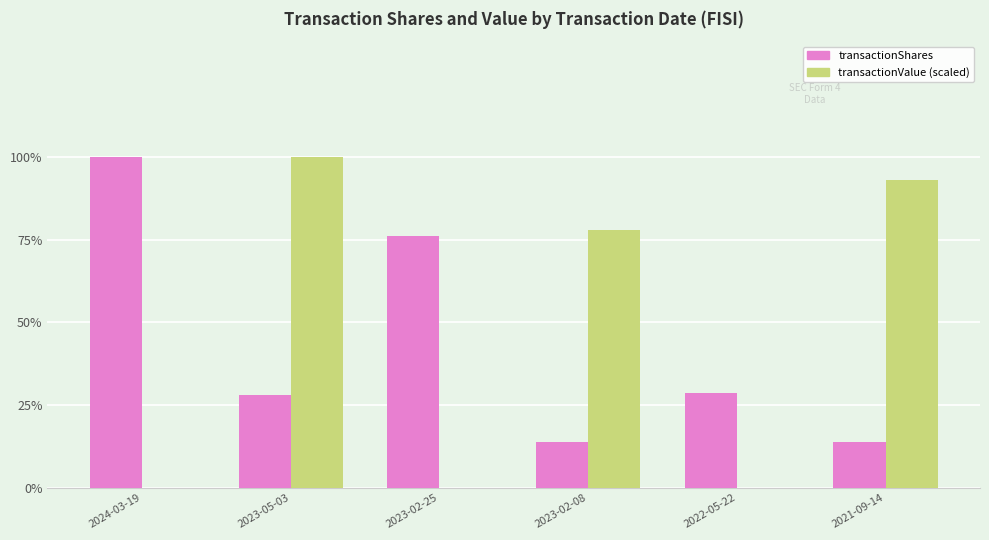

Does the chart contain stacked bars?

No